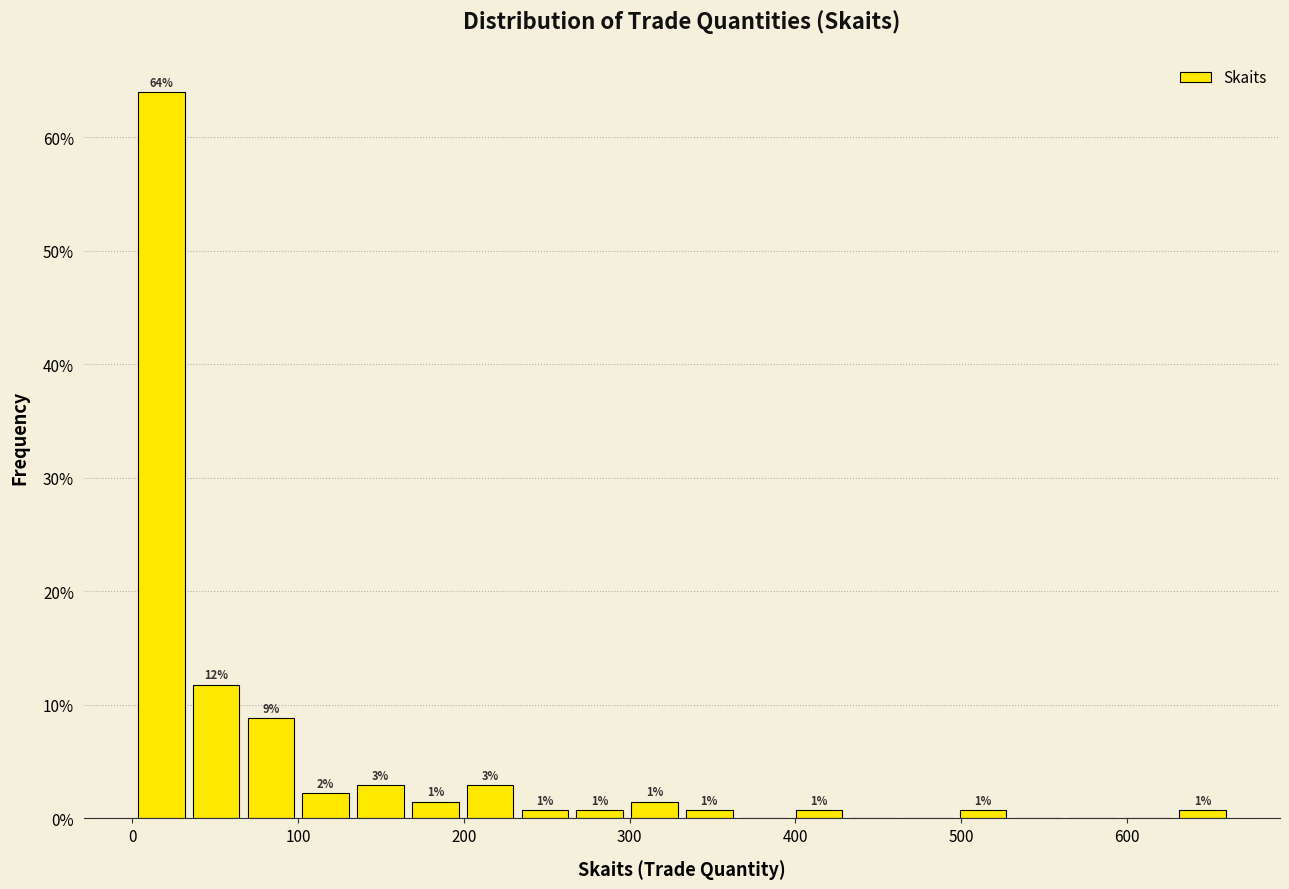

Around what value on the x-axis is the tallest bar? Give the approximate position of its centre, as read against the axis.

20